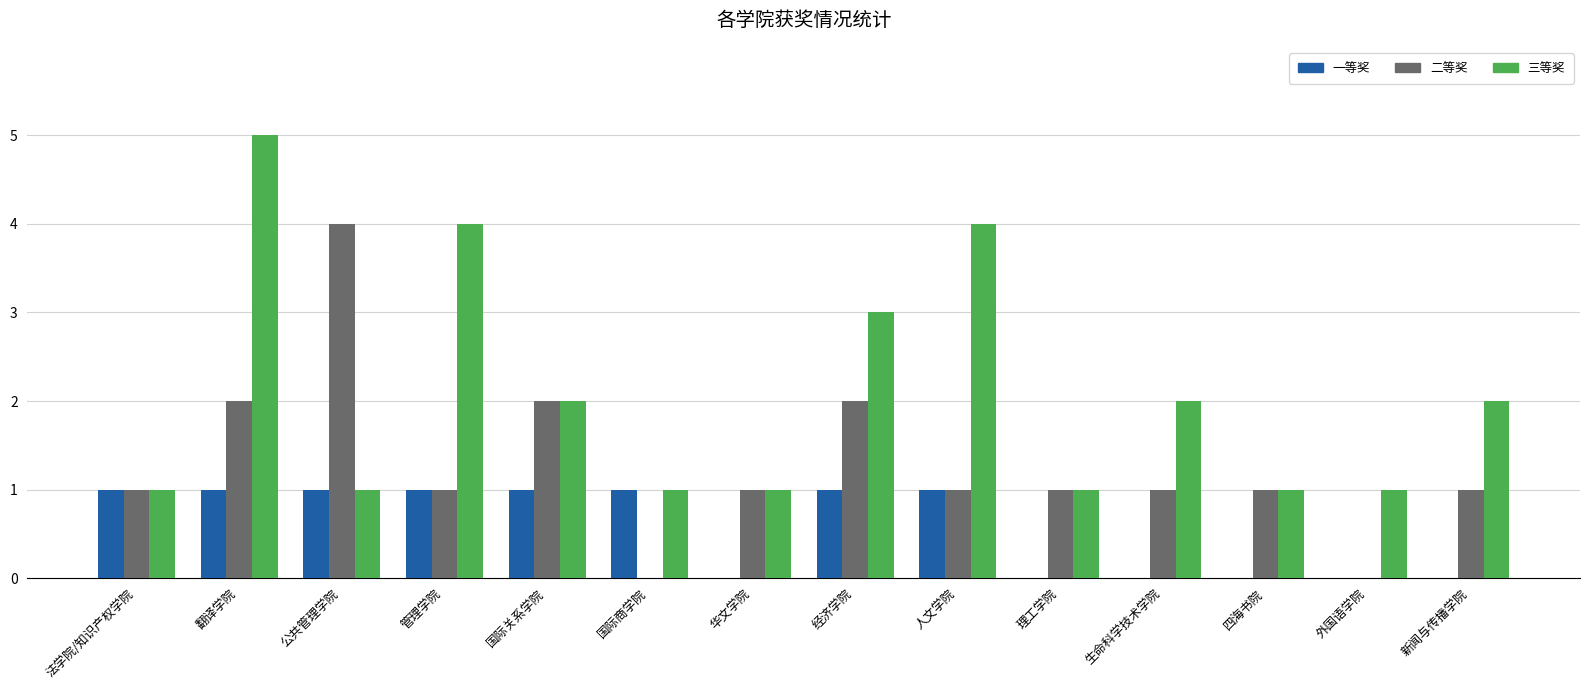

Which series has the largest total across all categories?

三等奖